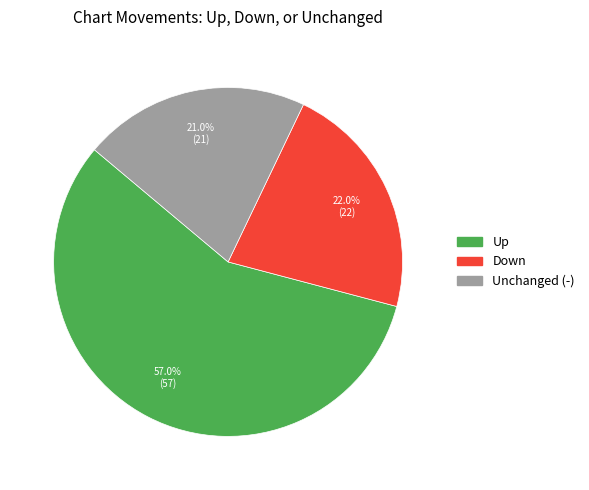

Is there any slice that represents more than half of the pie?

Yes